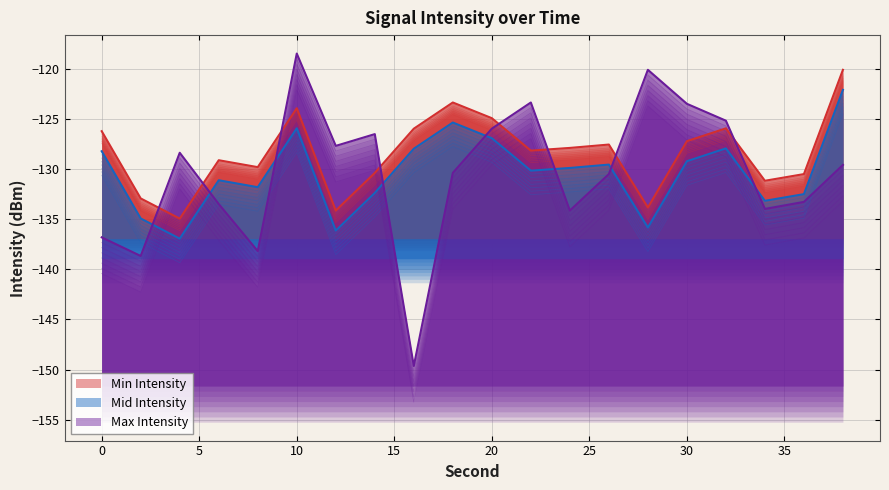

True or false: Min Intensity and Mid Intensity cross at least once.

False